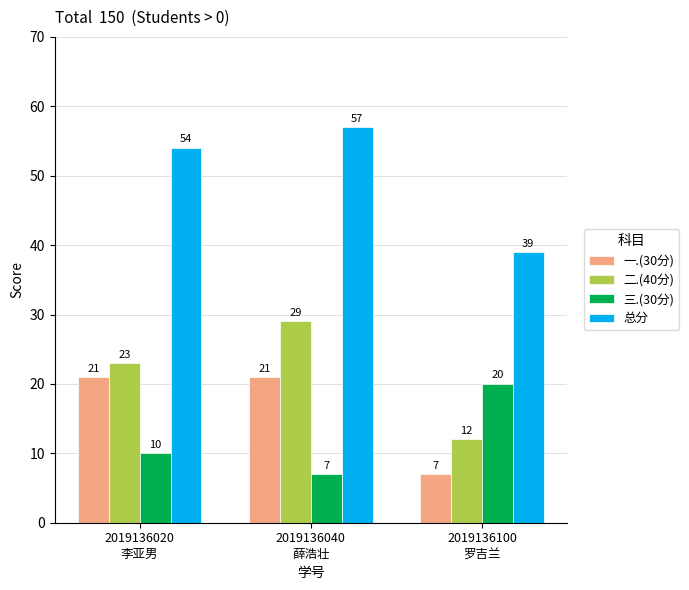

What are all the series names shown in the legend?

一.(30分), 二.(40分), 三.(30分), 总分